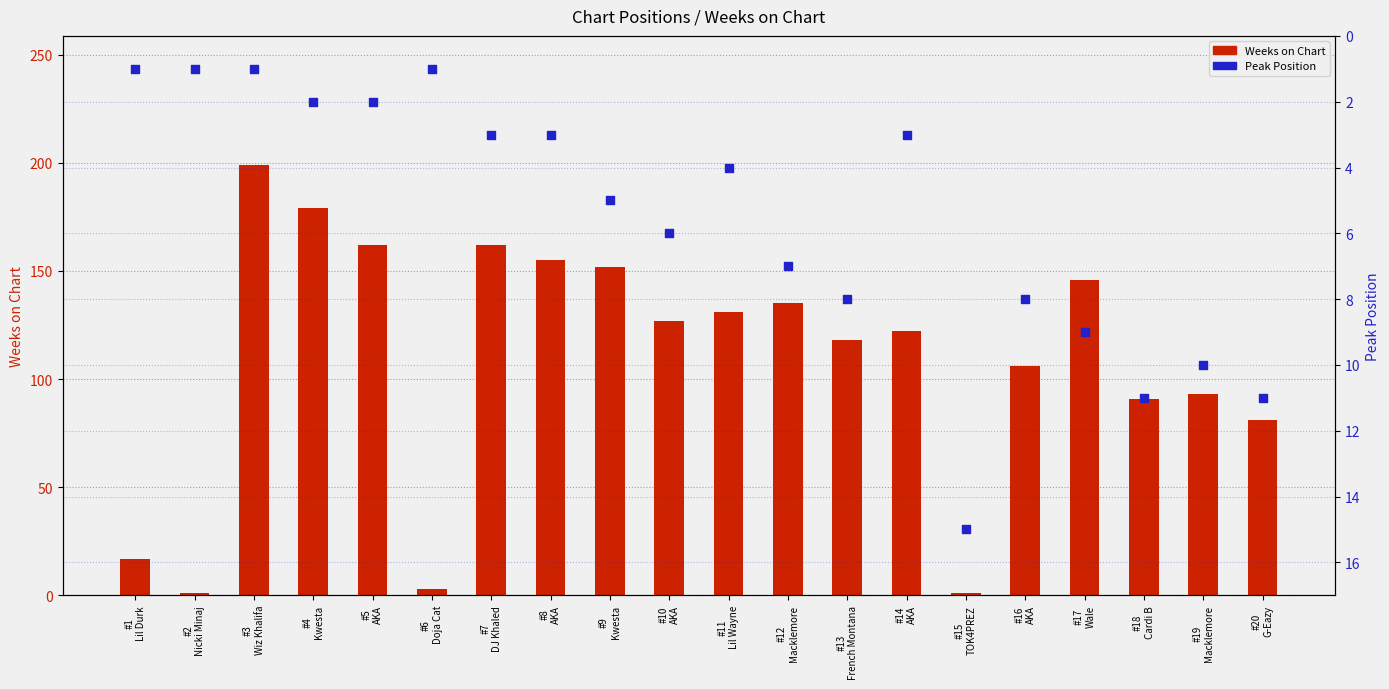

Is the value of Weeks on Chart at #9
Kwesta greater than the value of Peak Position at #2
Nicki Minaj?

Yes